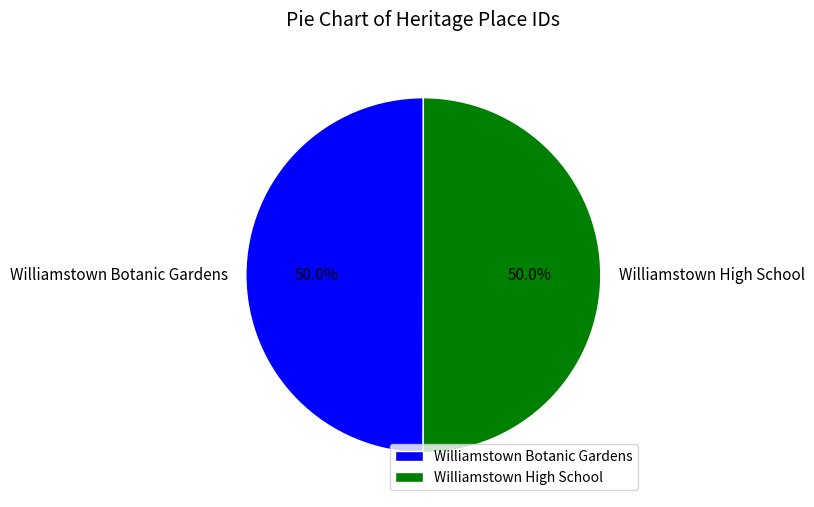

What is the total percentage of Williamstown Botanic Gardens and Williamstown High School?

100.0%